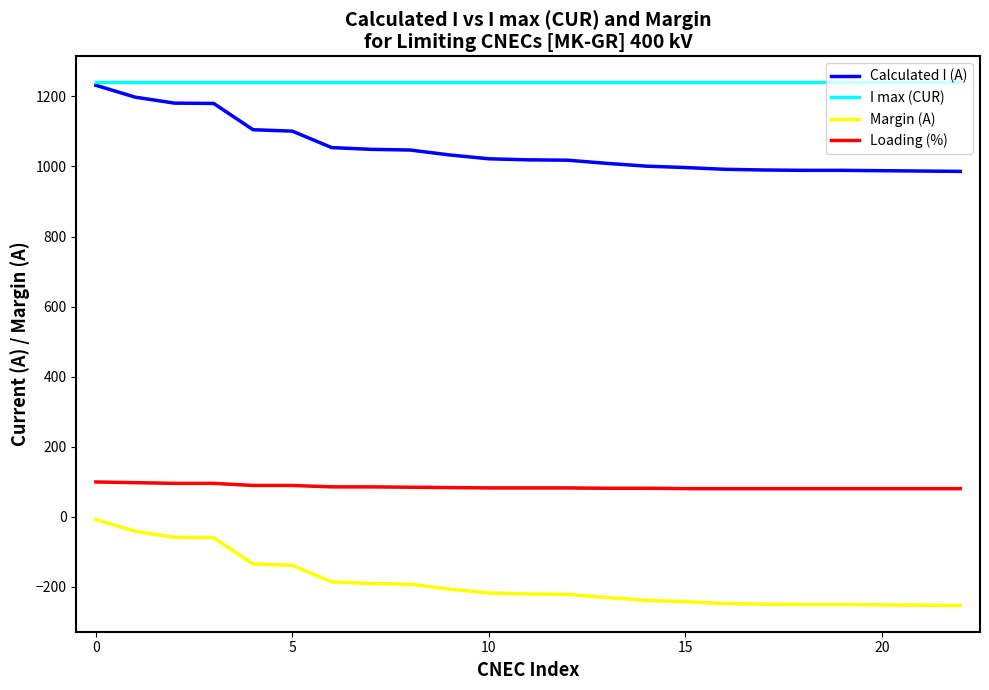

What is the smallest value displayed?

-254